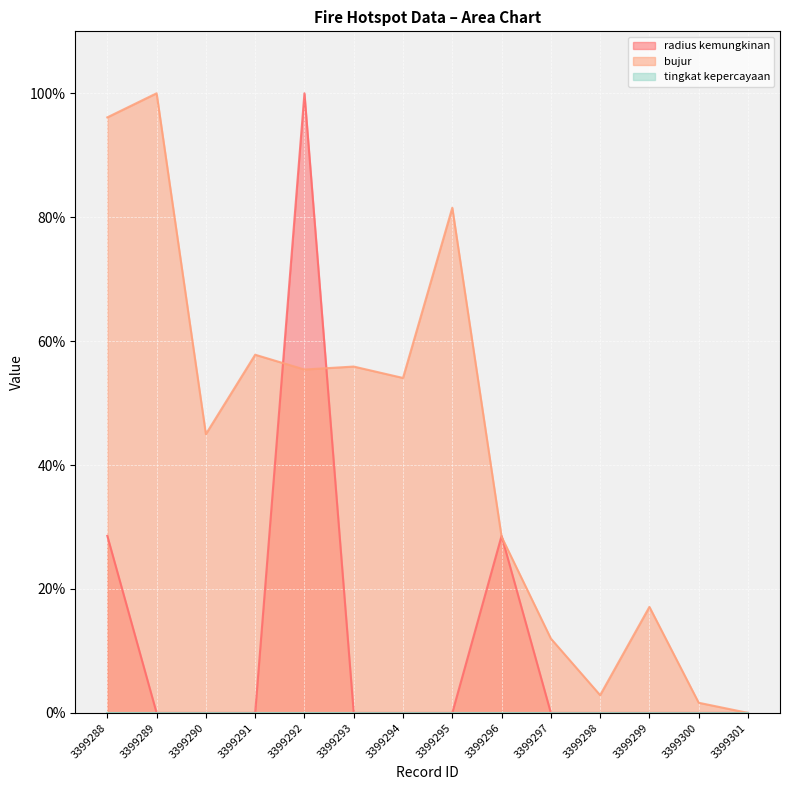

Between which two adjacent categories do bujur and radius kemungkinan first intersect?

3399291 and 3399292